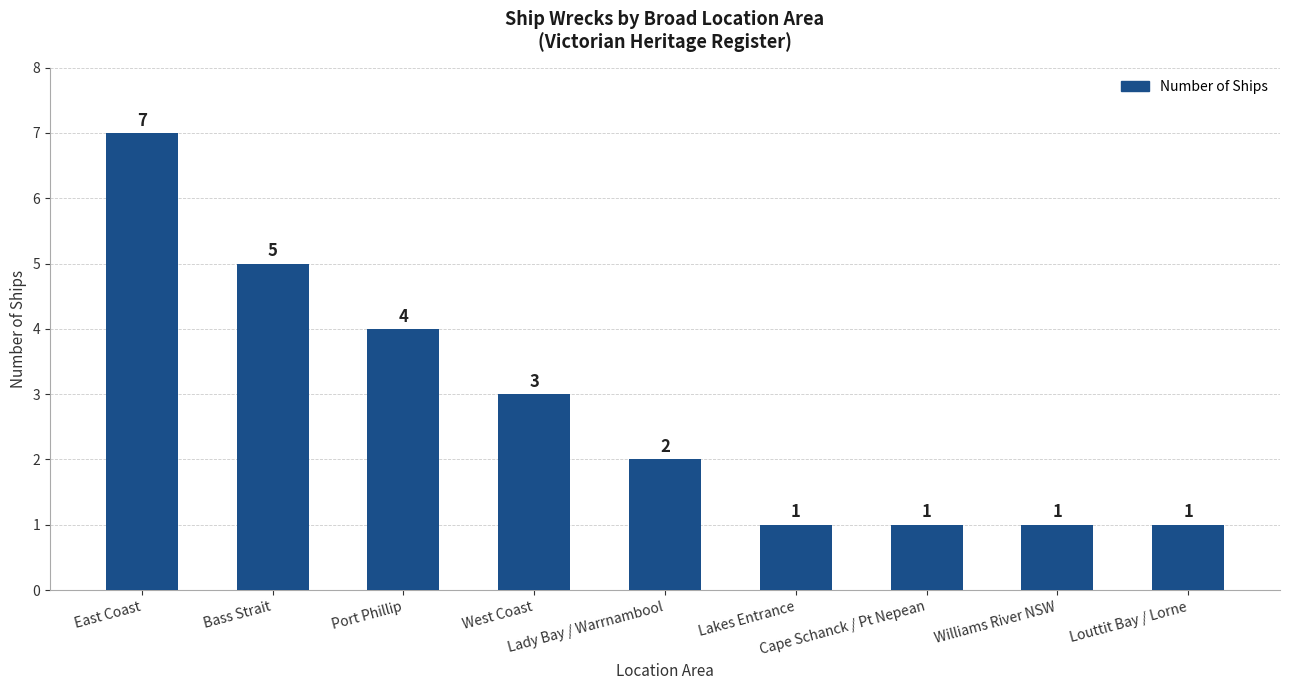

Does the chart contain stacked bars?

No